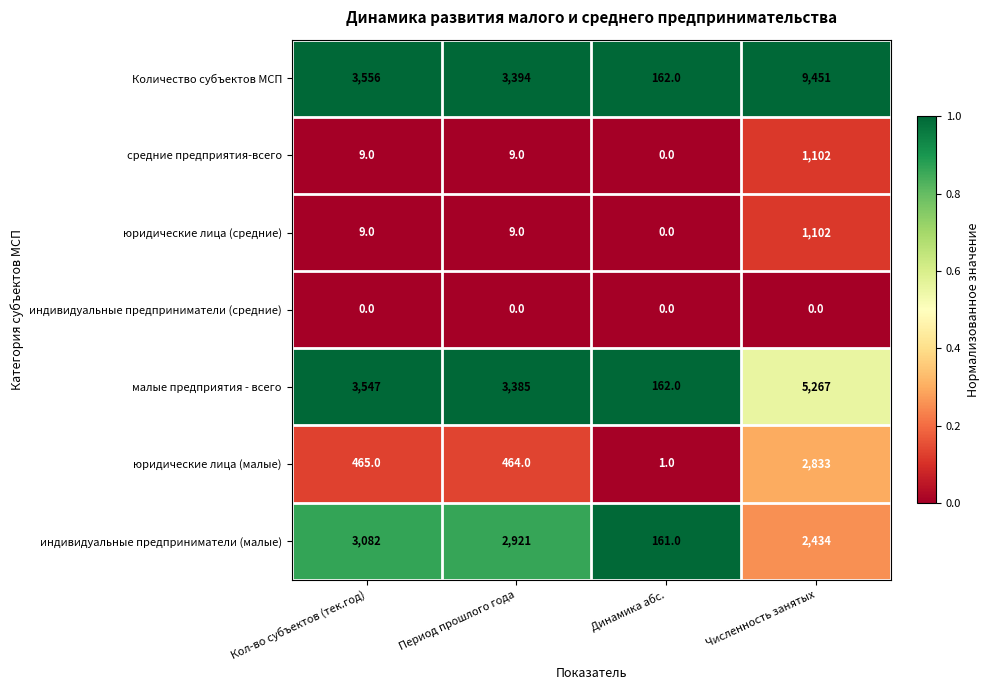

Reading right to left, transcribe all the data shown in this chart.

Количество субъектов МСП: 9451	162	3394	3556
средние предприятия-всего: 1102	0	9	9
юридические лица (средние): 1102	0	9	9
индивидуальные предприниматели (средние): 0	0	0	0
малые предприятия - всего: 5267	162	3385	3547
юридические лица (малые): 2833	1	464	465
индивидуальные предприниматели (малые): 2434	161	2921	3082